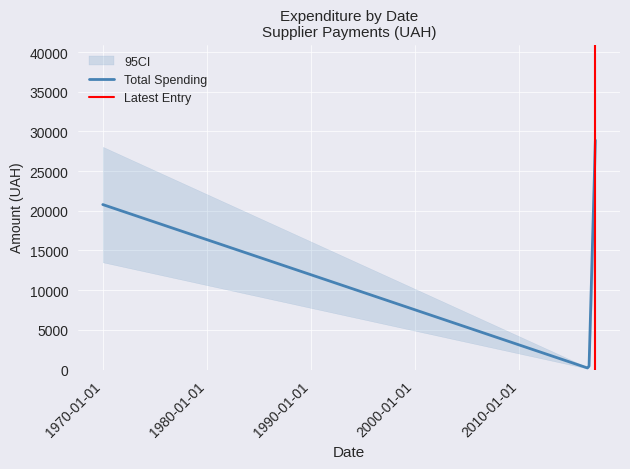

Reading left to right, list all the values displayed in this chart.

0=433.9	1=200.0	2=165.0	3=330.0	4=99.0	5=1762.3	6=46.2	7=463.0	8=1209.1	9=456.0	10=1964.7	11=280.0	12=1548.9	13=97.5	14=371.0	15=297.4	16=360.0	17=4111.5	18=7227.1	19=28897.0